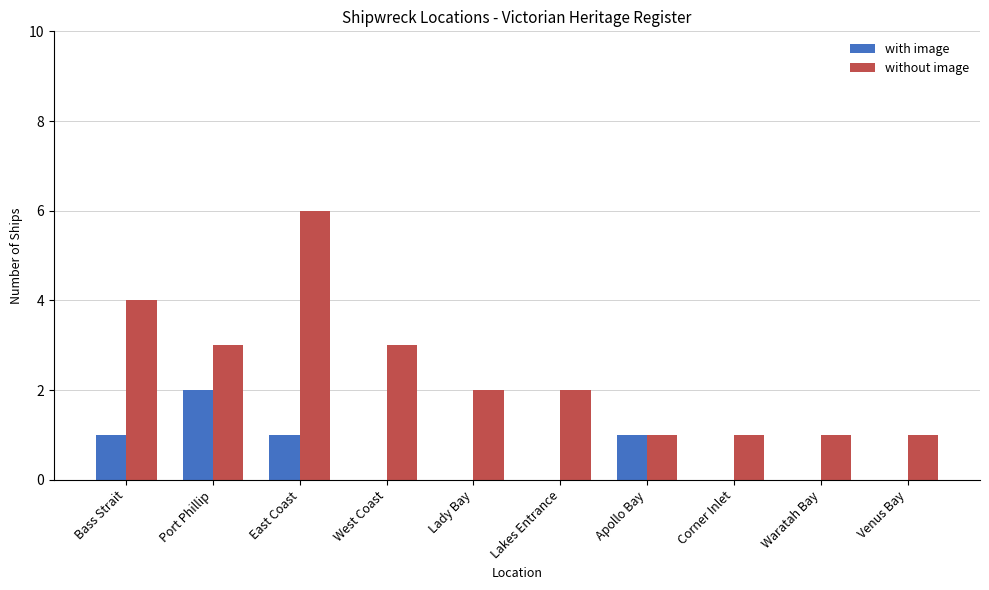

How many series are shown in this chart?

2